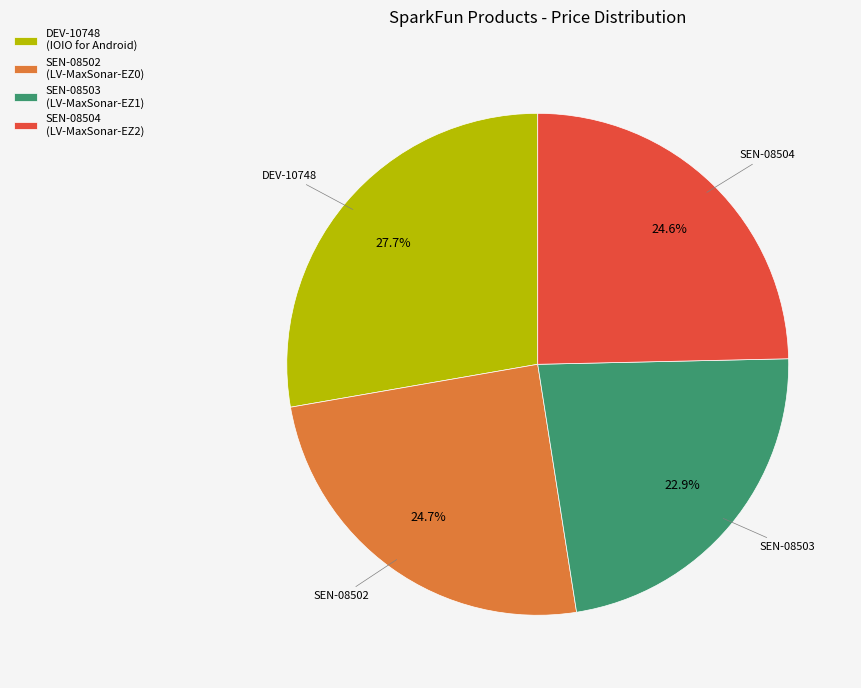

How many segments does this pie chart have?

4